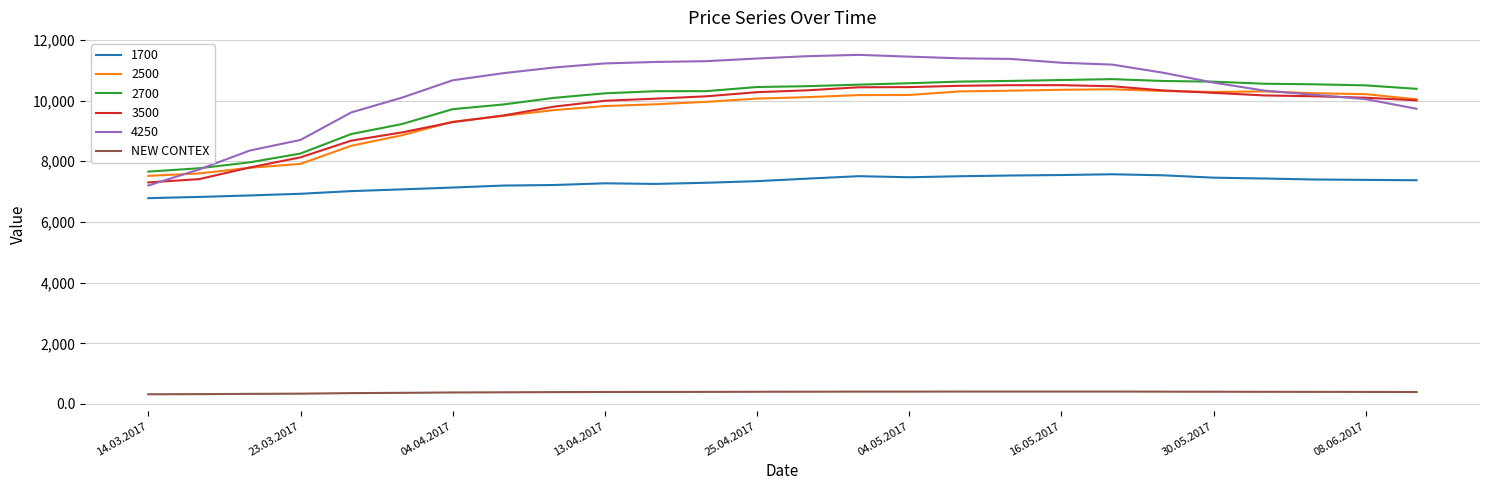

What is the minimum value shown in the chart?

320.1